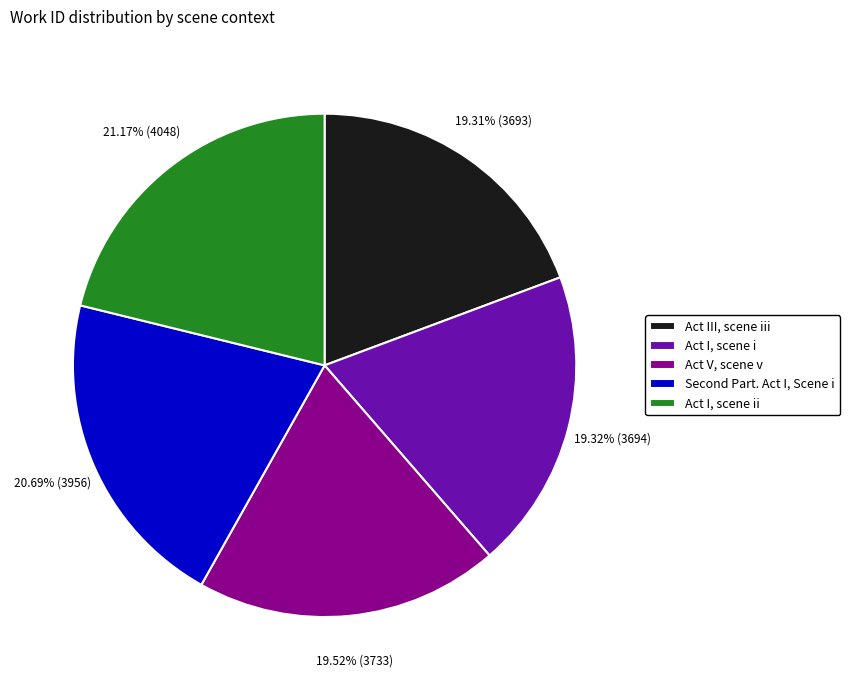

Approximately how many times larger is the value at Act I, scene i compared to Act I, scene ii?

0.9